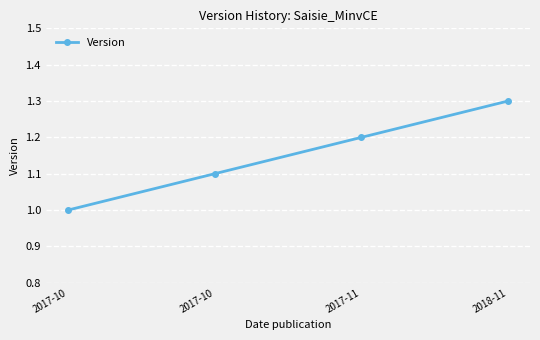

How many lines are shown in the chart?

1